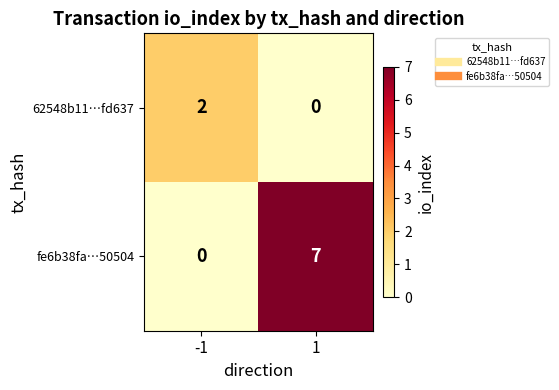

At -1, list the series in order from smallest to largest.

fe6b38fa…50504, 62548b11…fd637